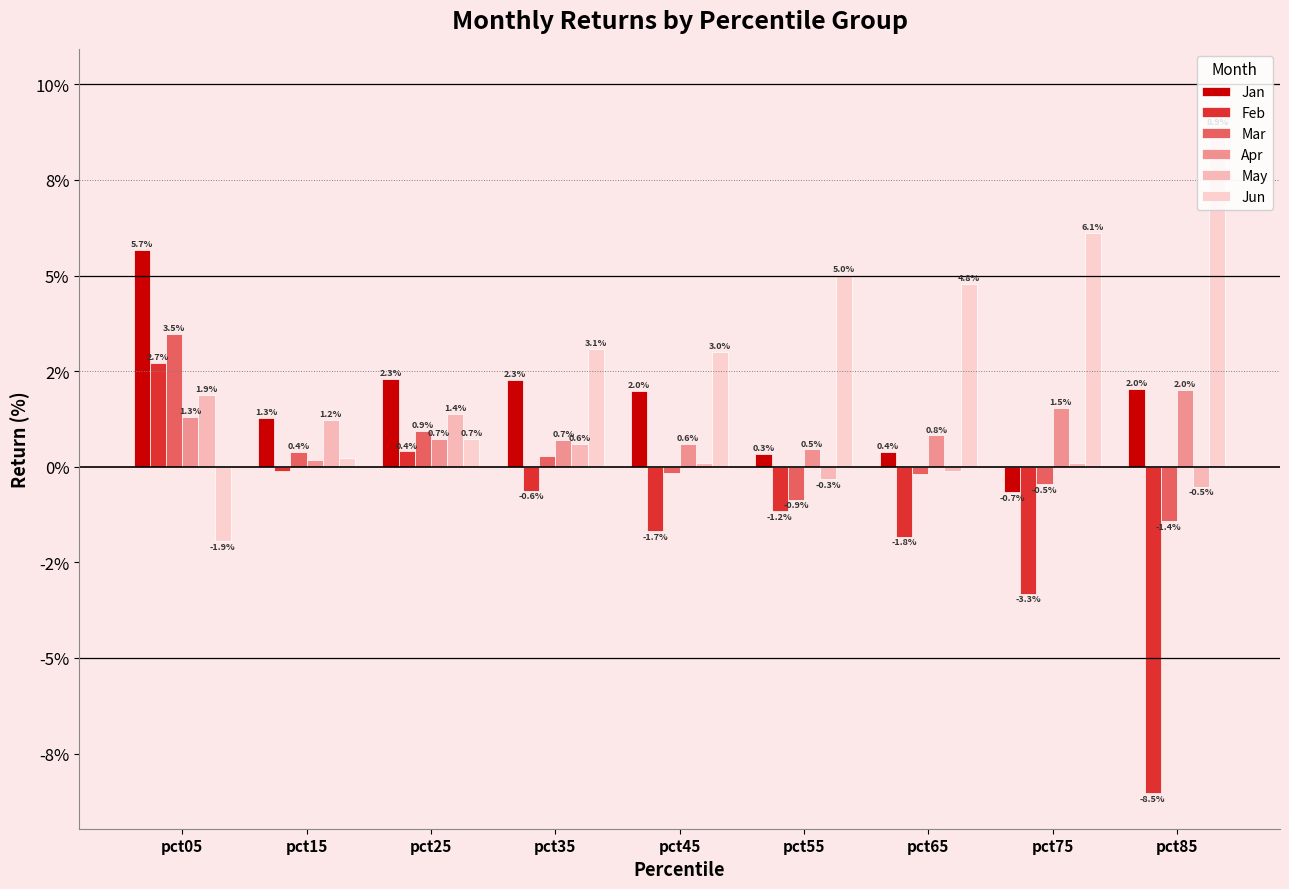

At which label does May reach its minimum?

pct85